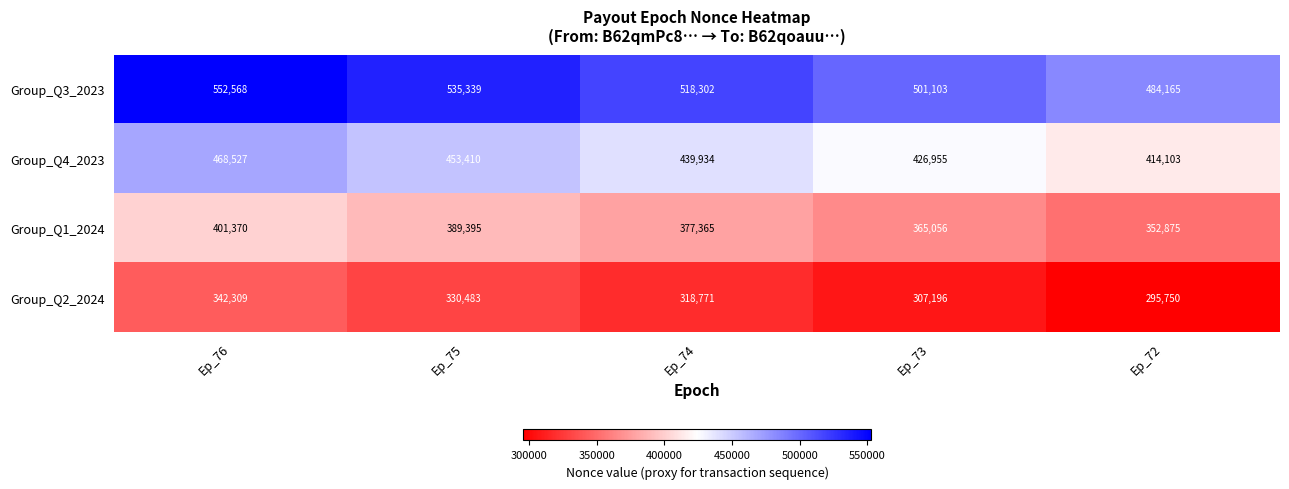

Rank the series by their maximum value, from lowest to highest.

Group_Q2_2024, Group_Q1_2024, Group_Q4_2023, Group_Q3_2023